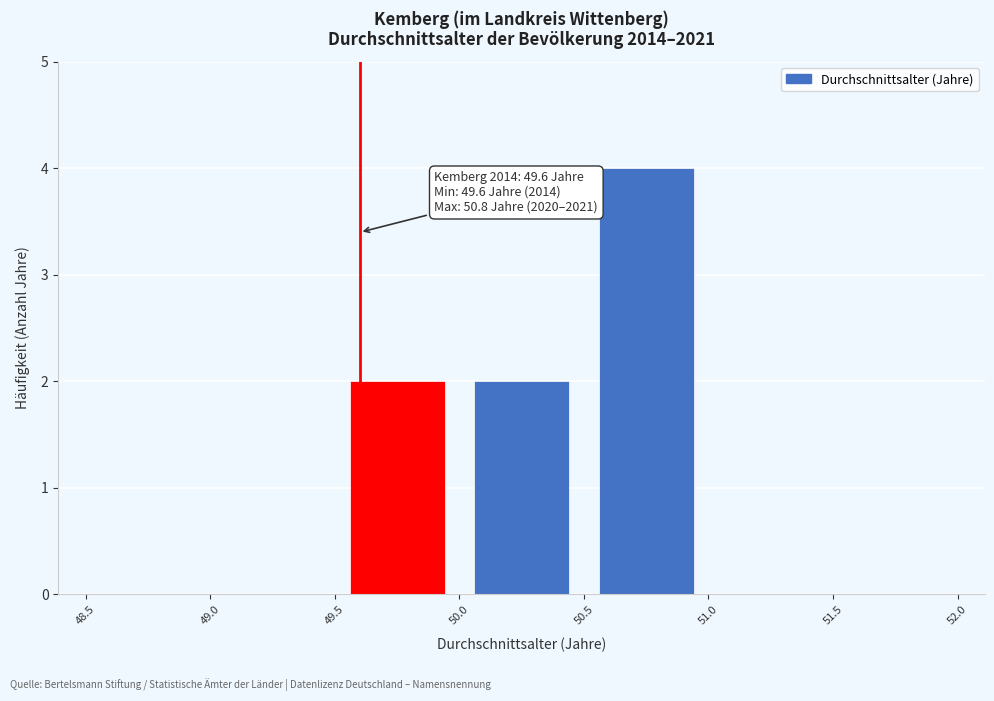

Over which range of the x-axis is the bar tallest?

50.5 to 51.0